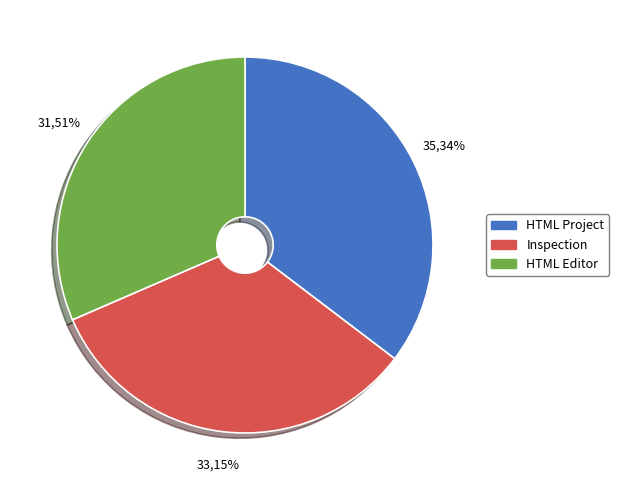

Is there any slice that represents more than half of the pie?

No